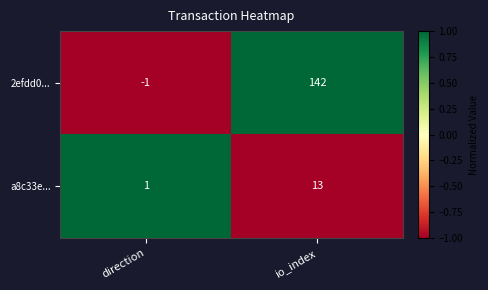

What is the smallest value displayed?

-1